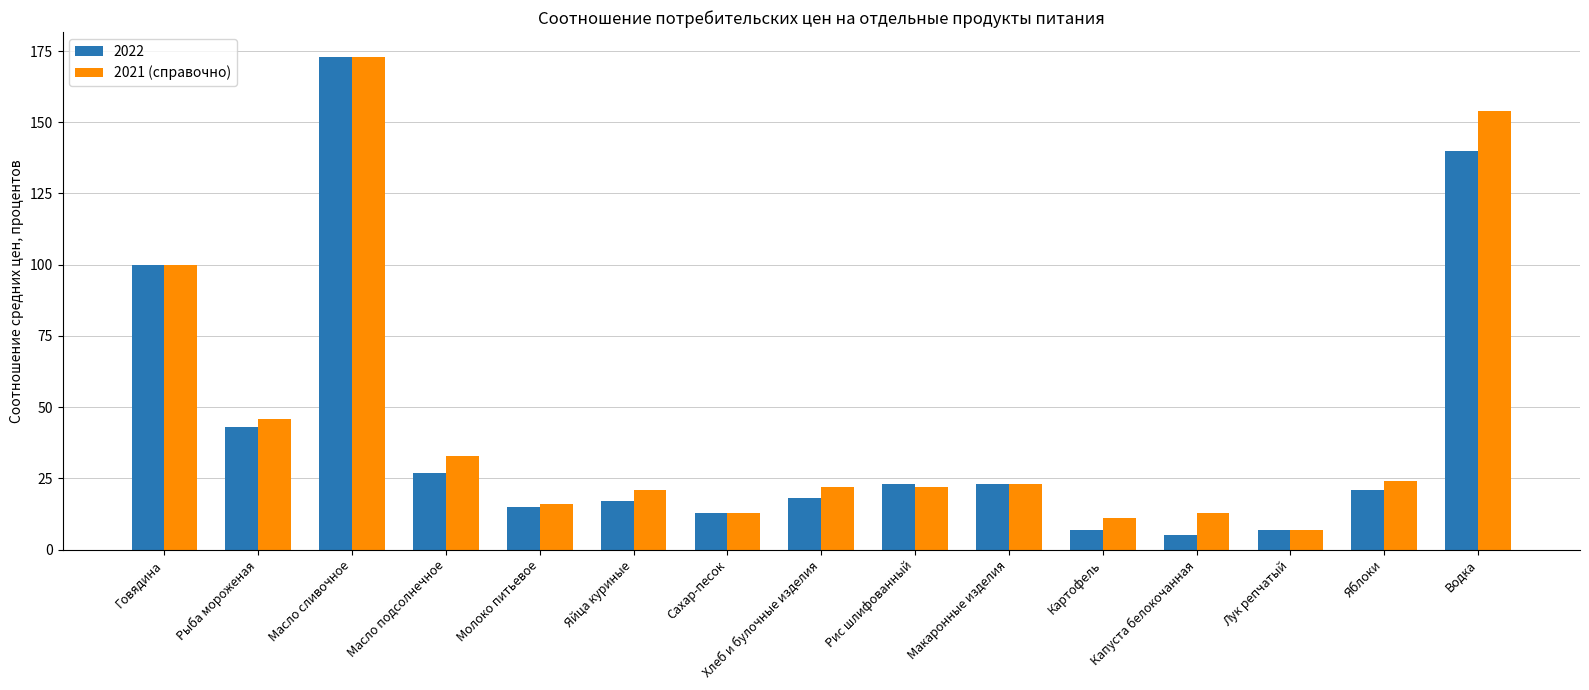

Does the chart contain any negative values?

No